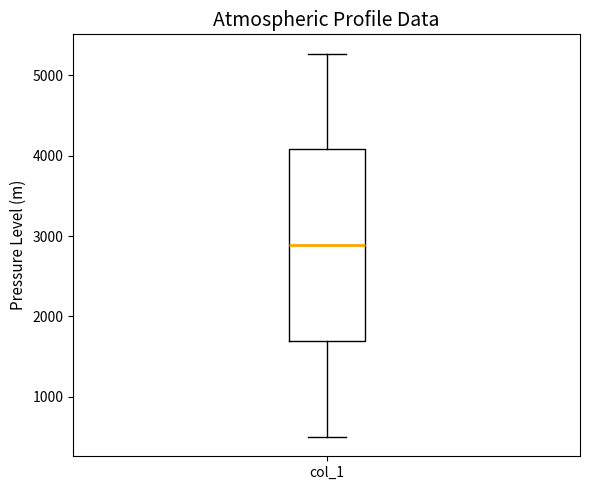

Transcribe this box plot: give where the median line is, the range the box spans, and where the two whiskers end, as read against the y-axis. The values are not printed on the chart, so give them approximately, as read against the axis.

median 2900, box 1700 to 4100, whiskers 500 to 5300